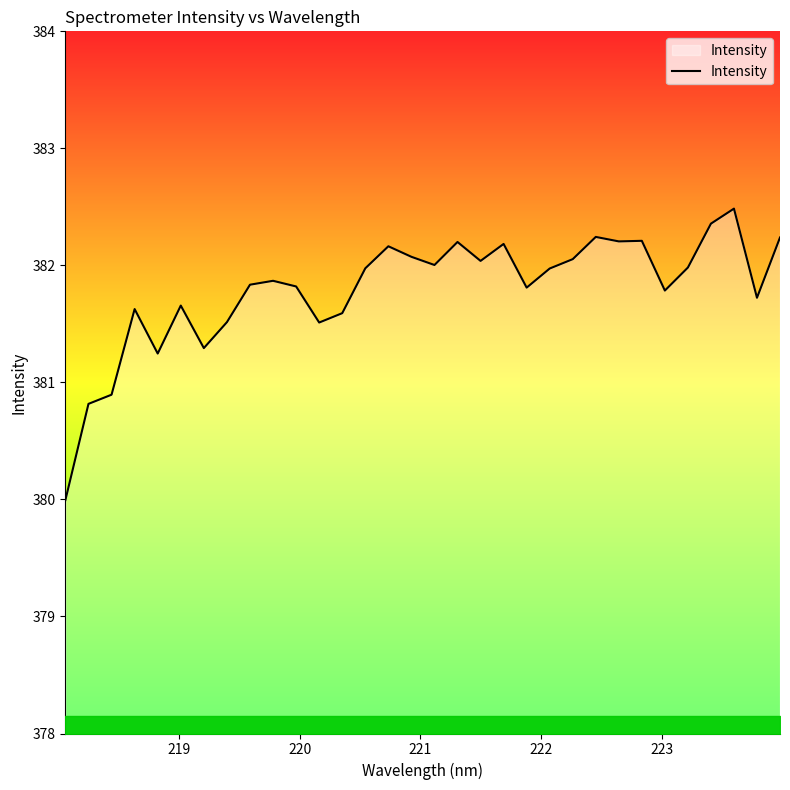

What is the minimum value shown in the chart?

380.0